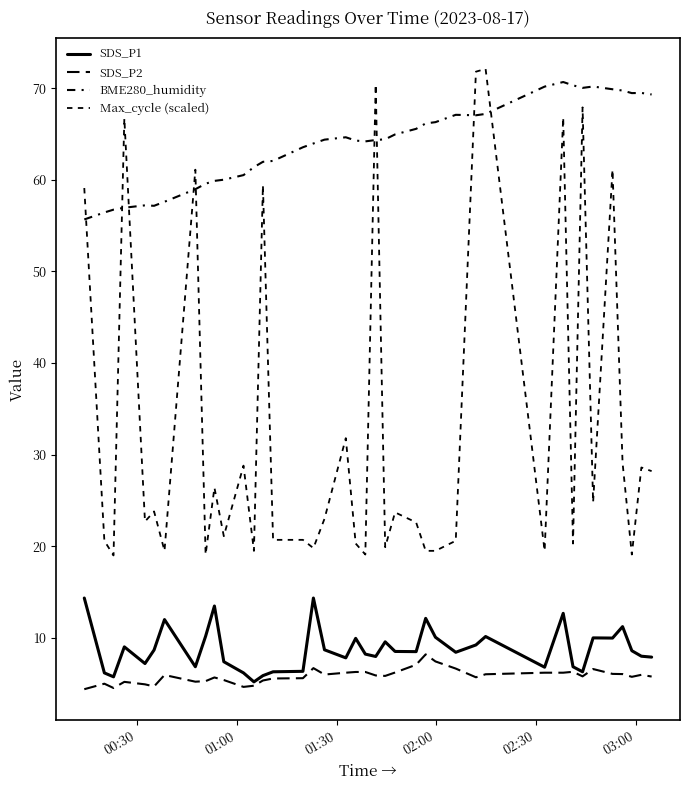

How many lines are shown in the chart?

4